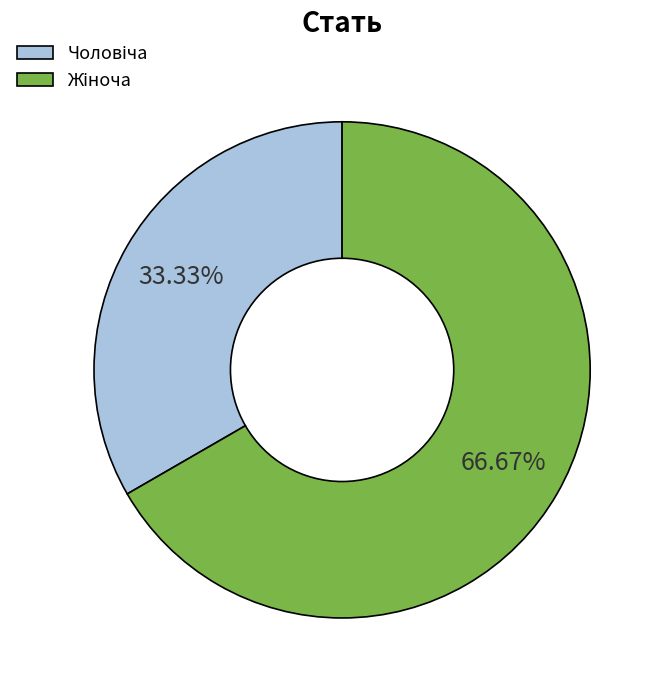

Is there any slice that represents more than half of the pie?

Yes